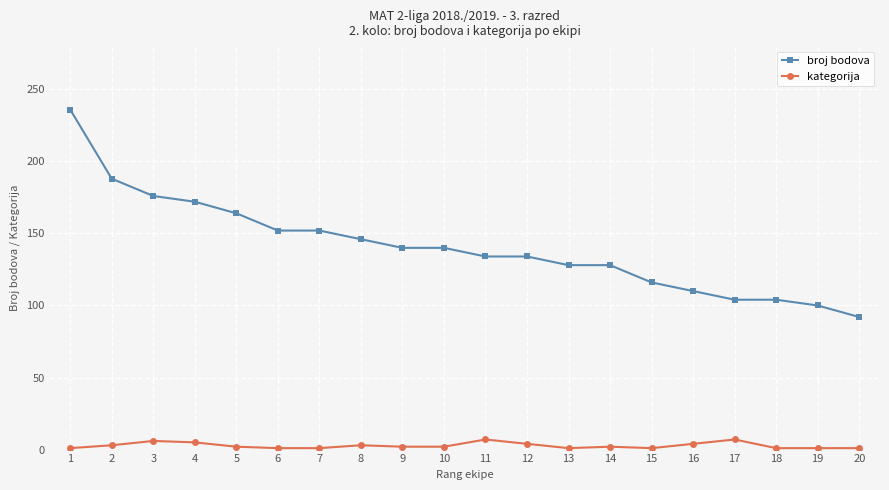

How many data points in broj bodova are less than 140?

10